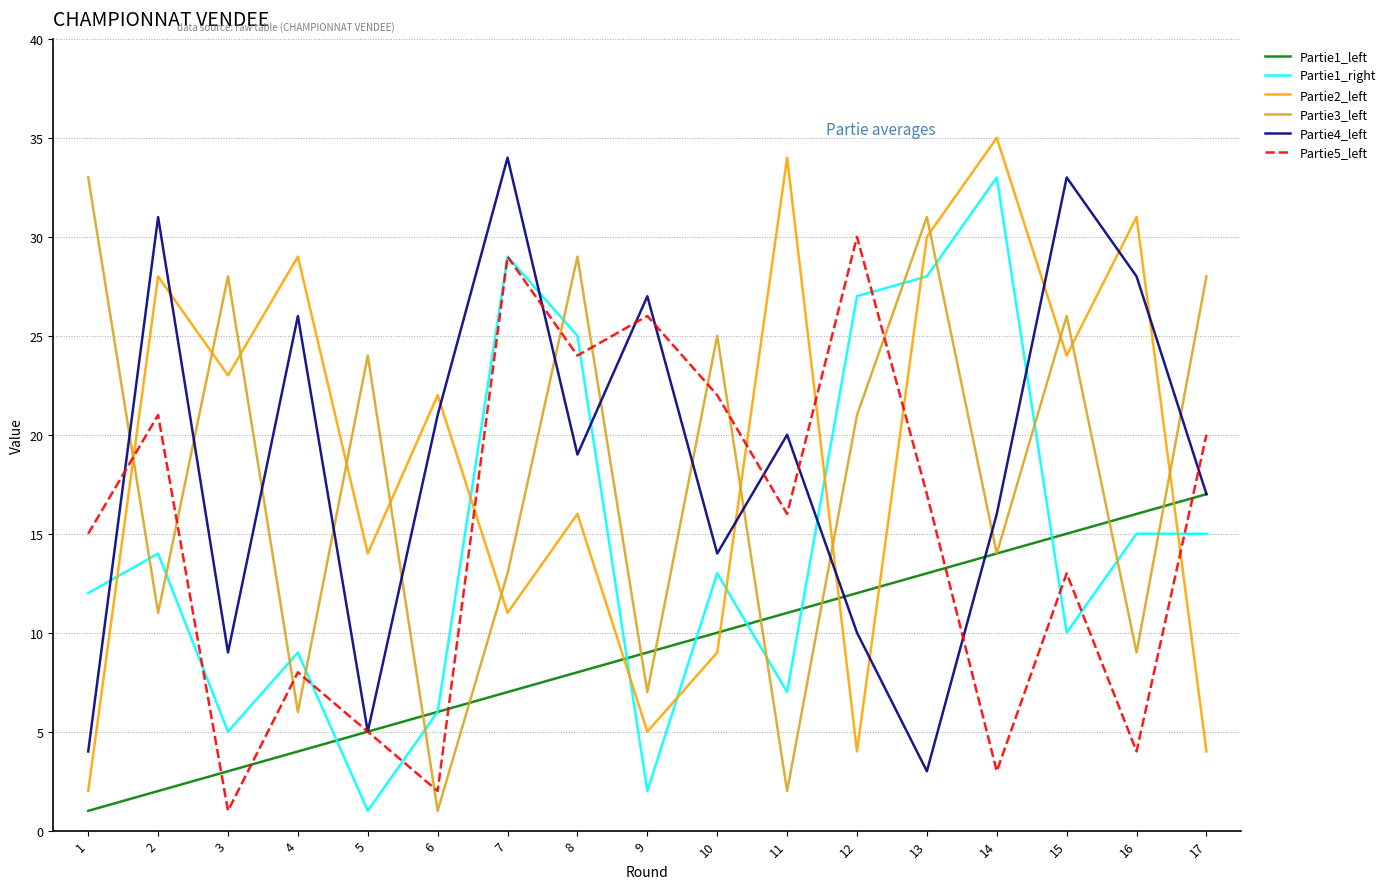

Where do Partie5_left and Partie2_left first cross each other?

1 and 2